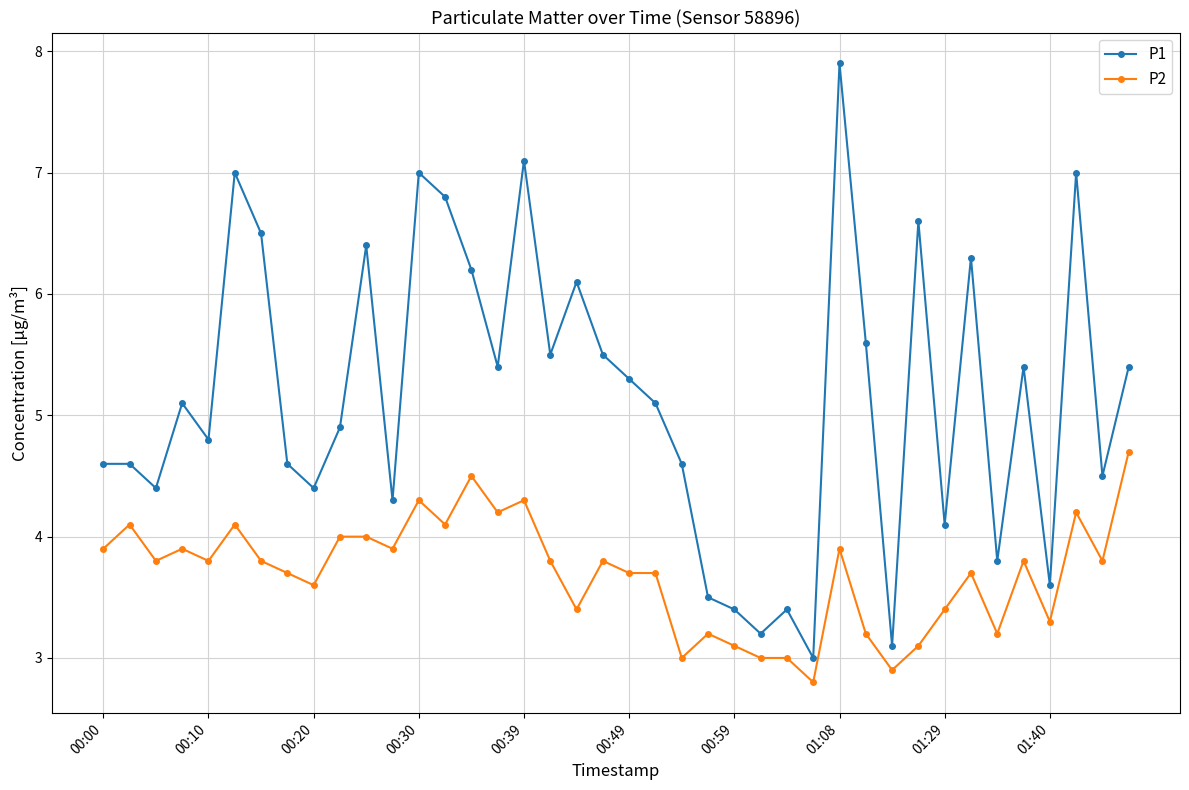

True or false: P2 and P1 cross at least once.

False